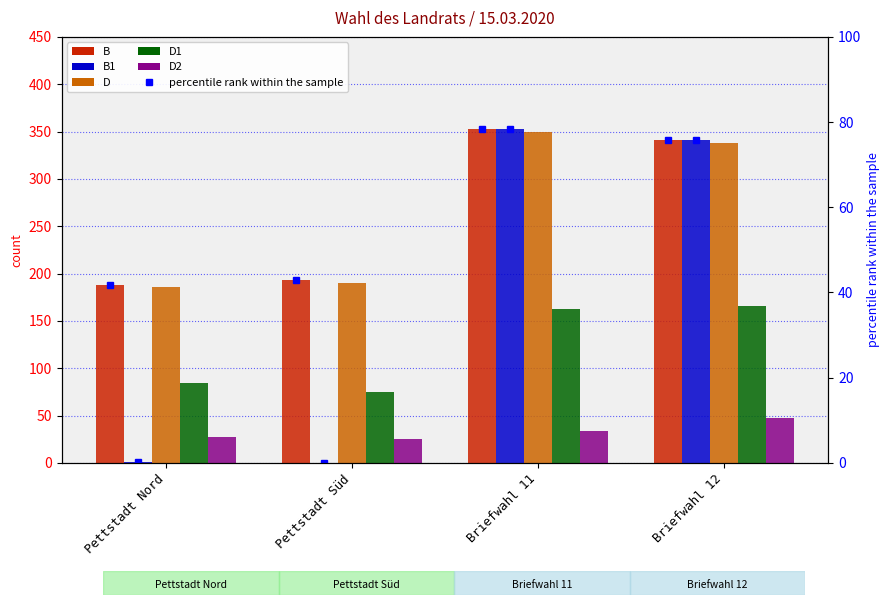

What is the value of the D1 bar at the 1st from the left?

84